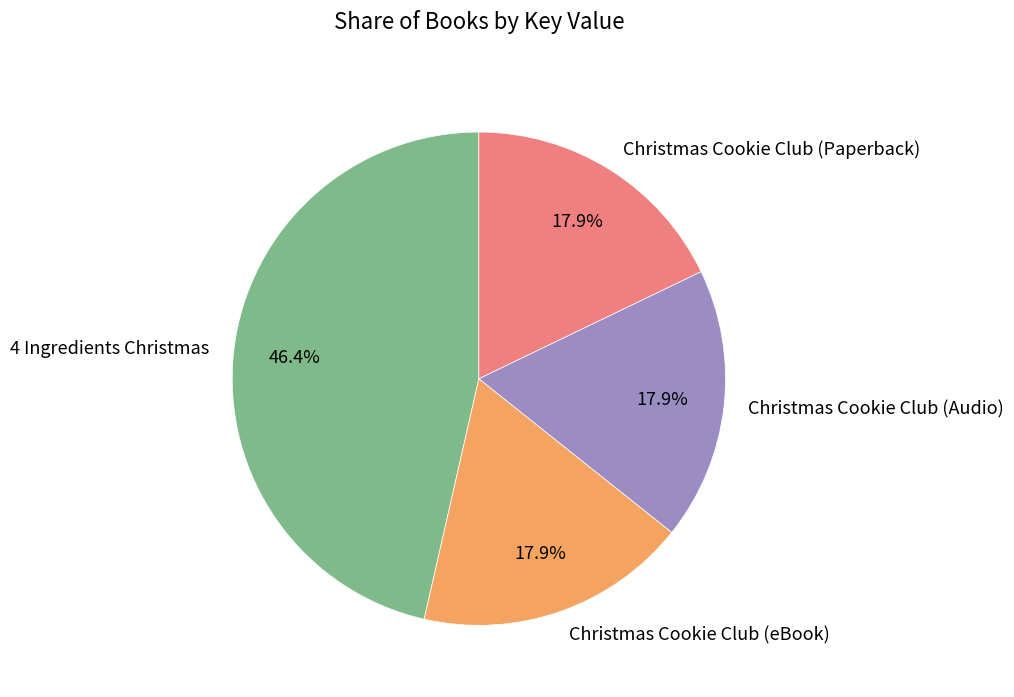

Count the number of slices in the pie.

4